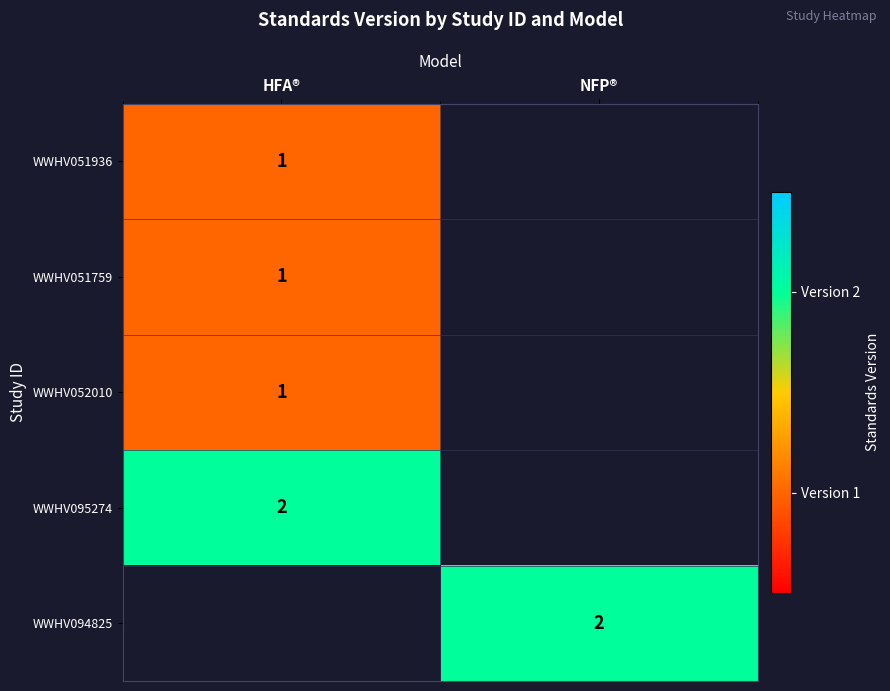

The value of WWHV094825 at NFP® is 2. True or false?

True